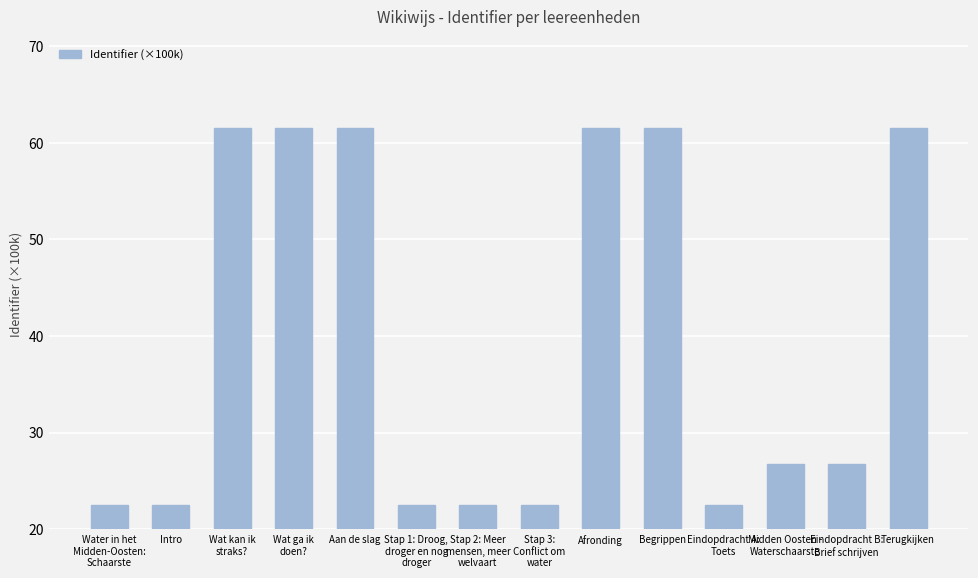

What is the value of the 6th bar from the left?

22.5